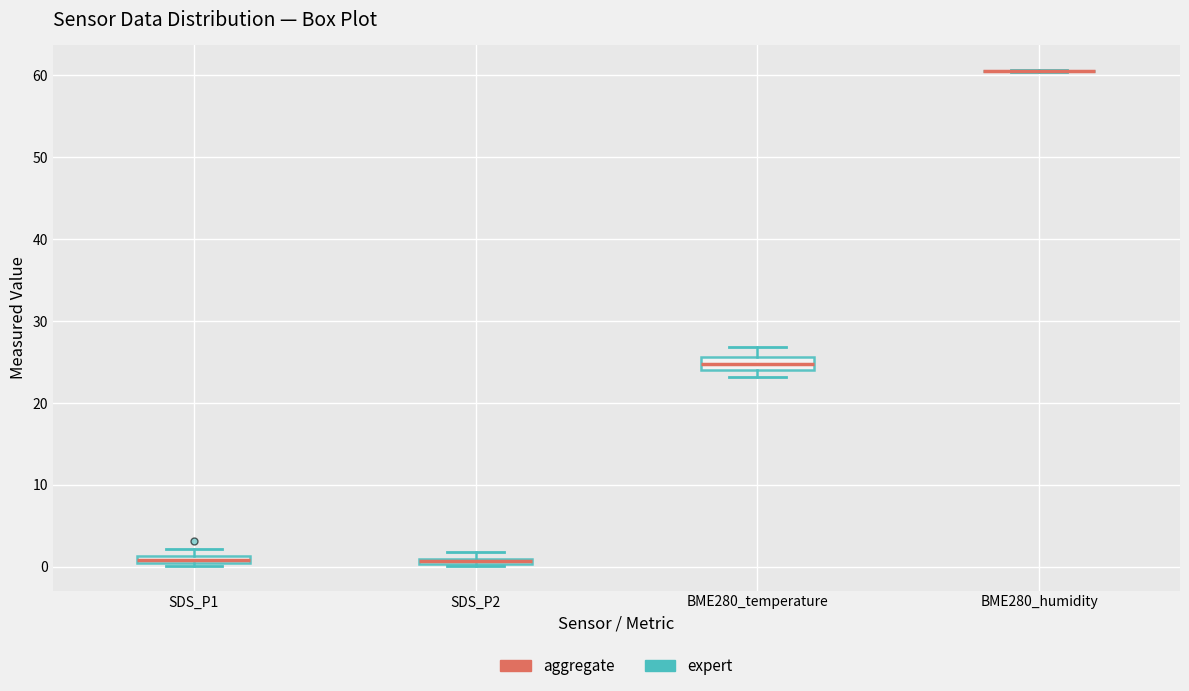

Where is the lower edge of the box for SDS_P2 on the y-axis? The values are not printed on the chart, so give them approximately, as read against the axis.

0